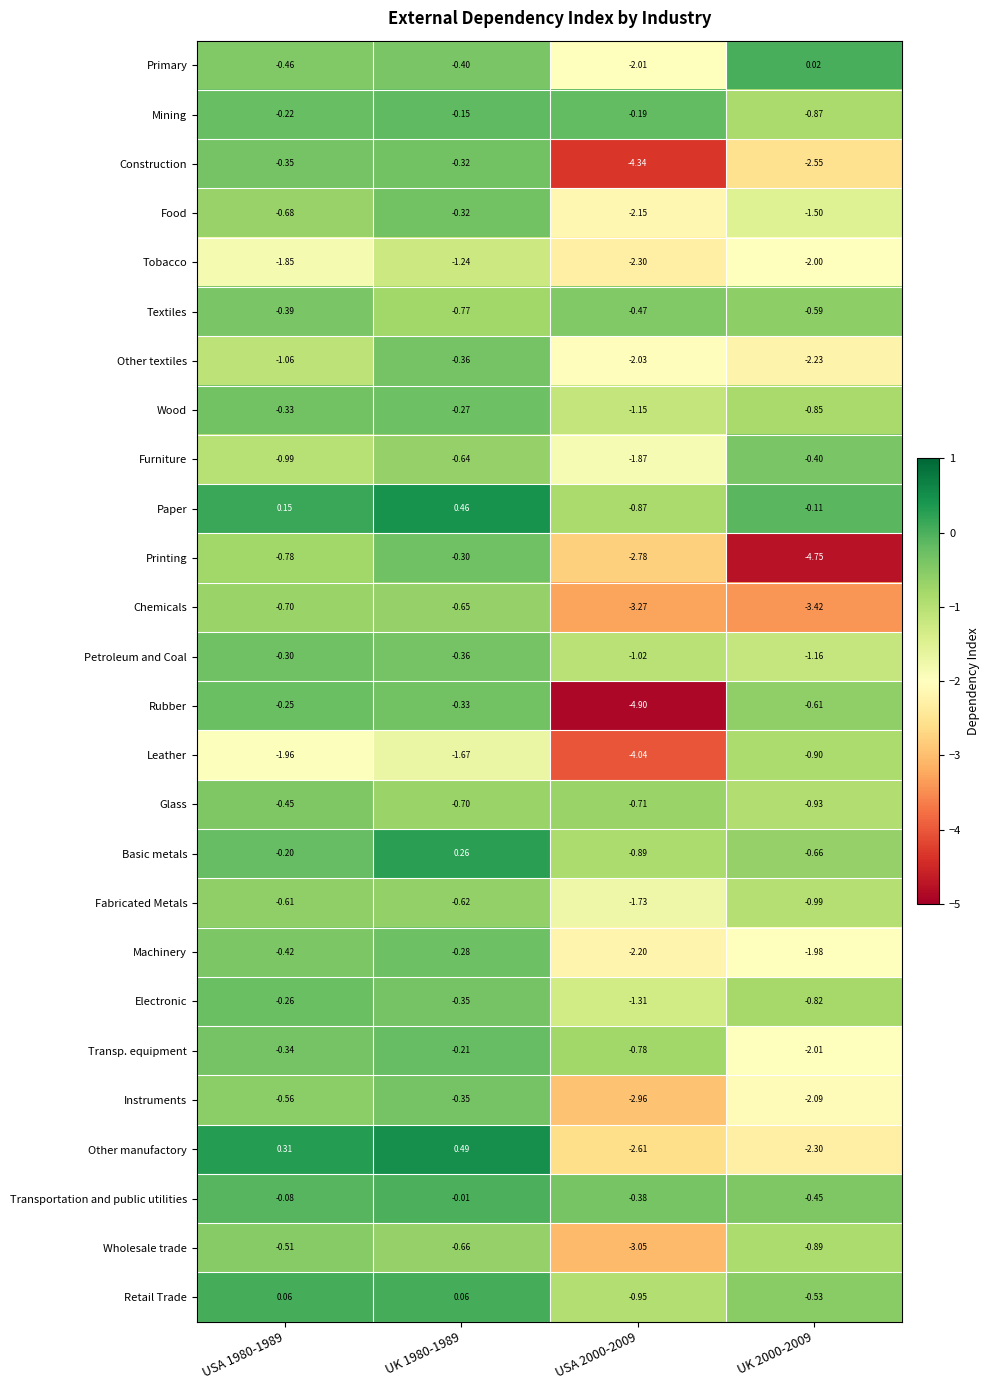

At USA 1980-1989, list the series in order from largest to smallest.

Other manufactory, Paper, Retail Trade, Transportation and public utilities, Basic metals, Mining, Rubber, Electronic, Petroleum and Coal, Wood, Transp. equipment, Construction, Textiles, Machinery, Glass, Primary, Wholesale trade, Instruments, Fabricated Metals, Food, Chemicals, Printing, Furniture, Other textiles, Tobacco, Leather